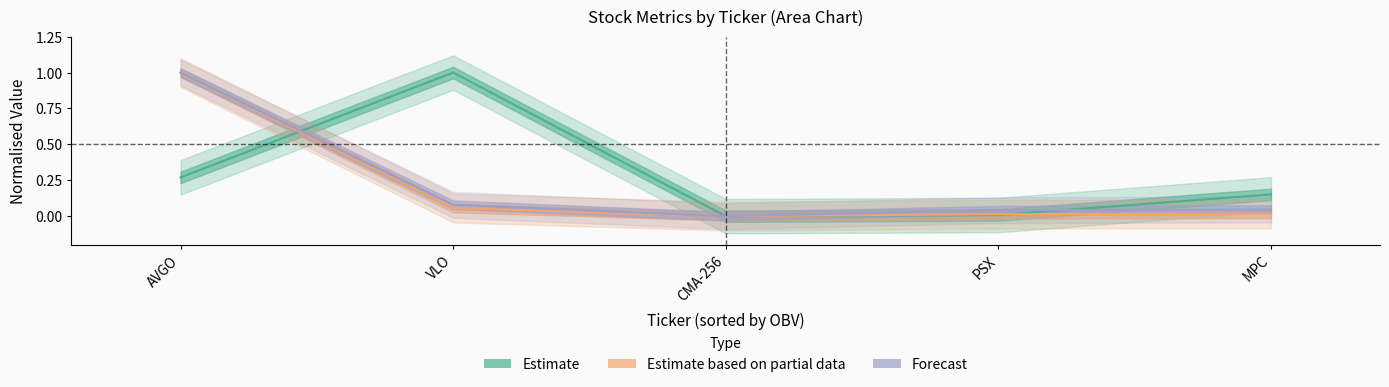

What is the label of the 1st point from the left?

AVGO